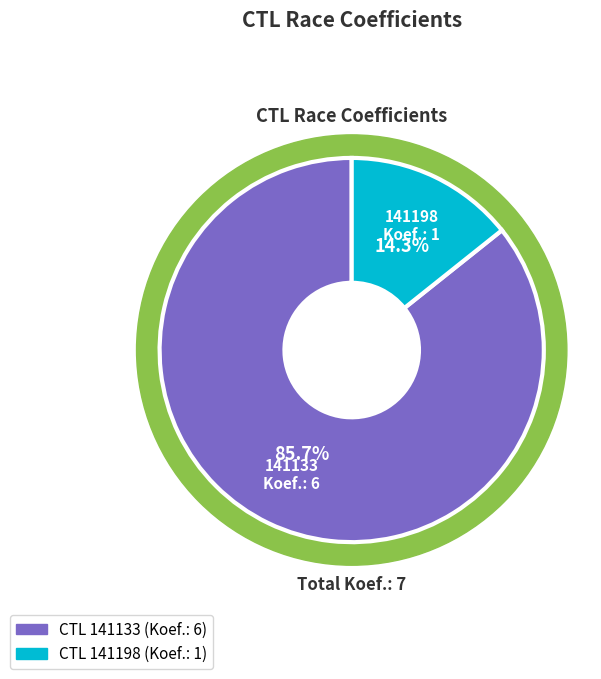

How much of the chart is everything except 141198?

85.7%